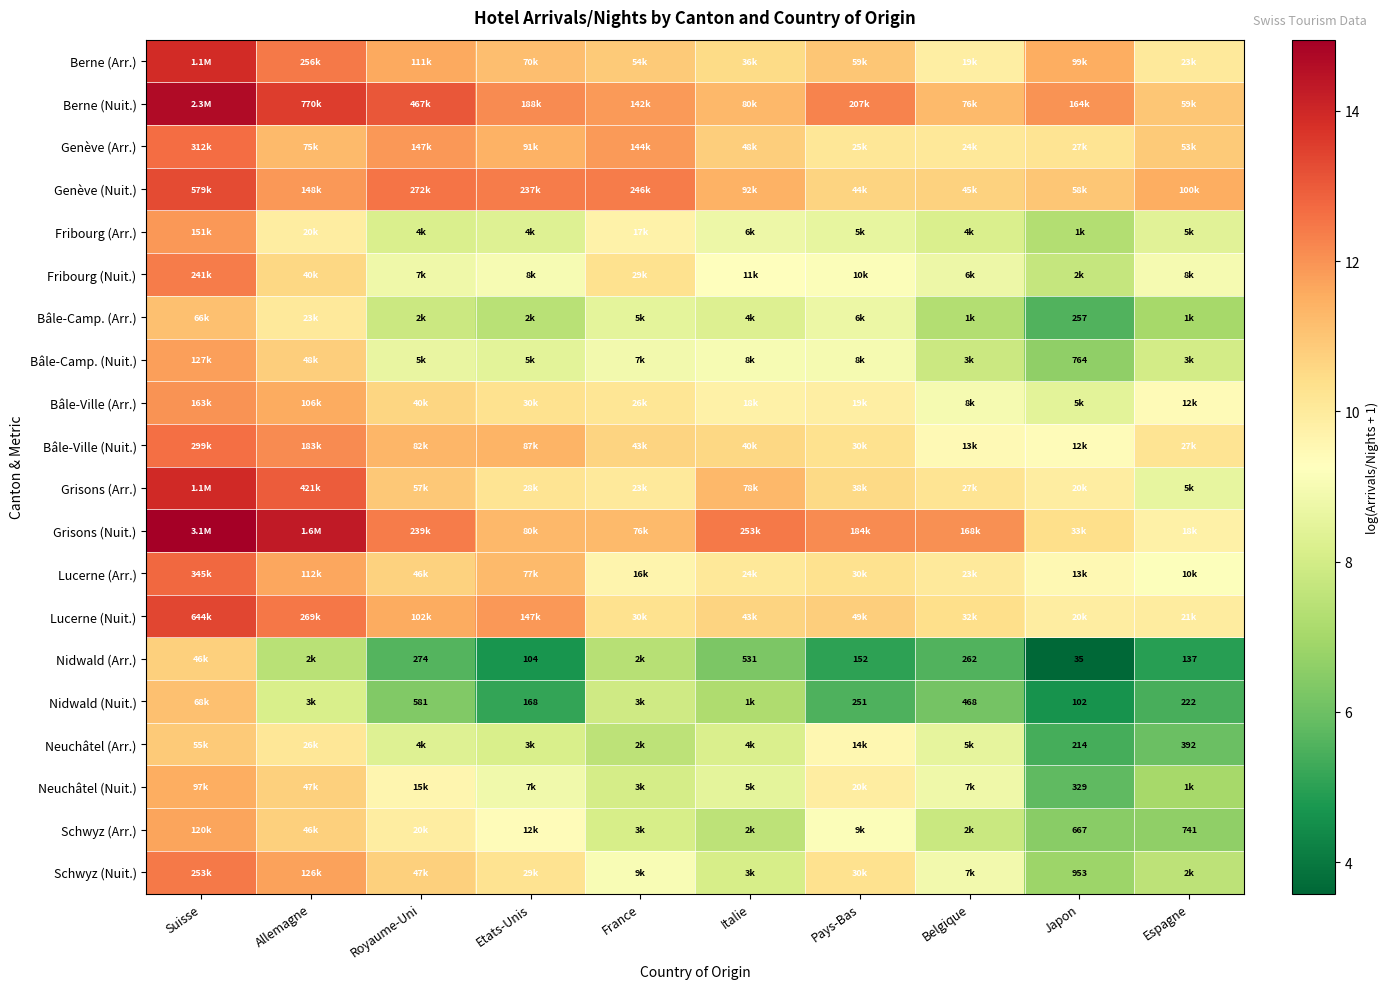

Read the Neuchâtel (Arr.) value at Allemagne.

10.2